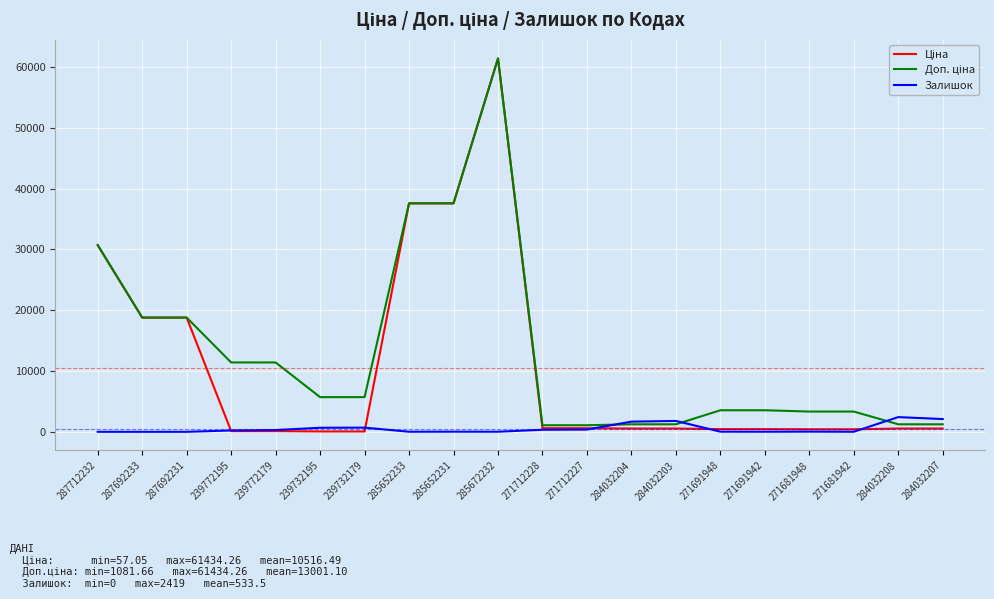

The Залишок series shows 0.0 at 287692233. True or false?

True